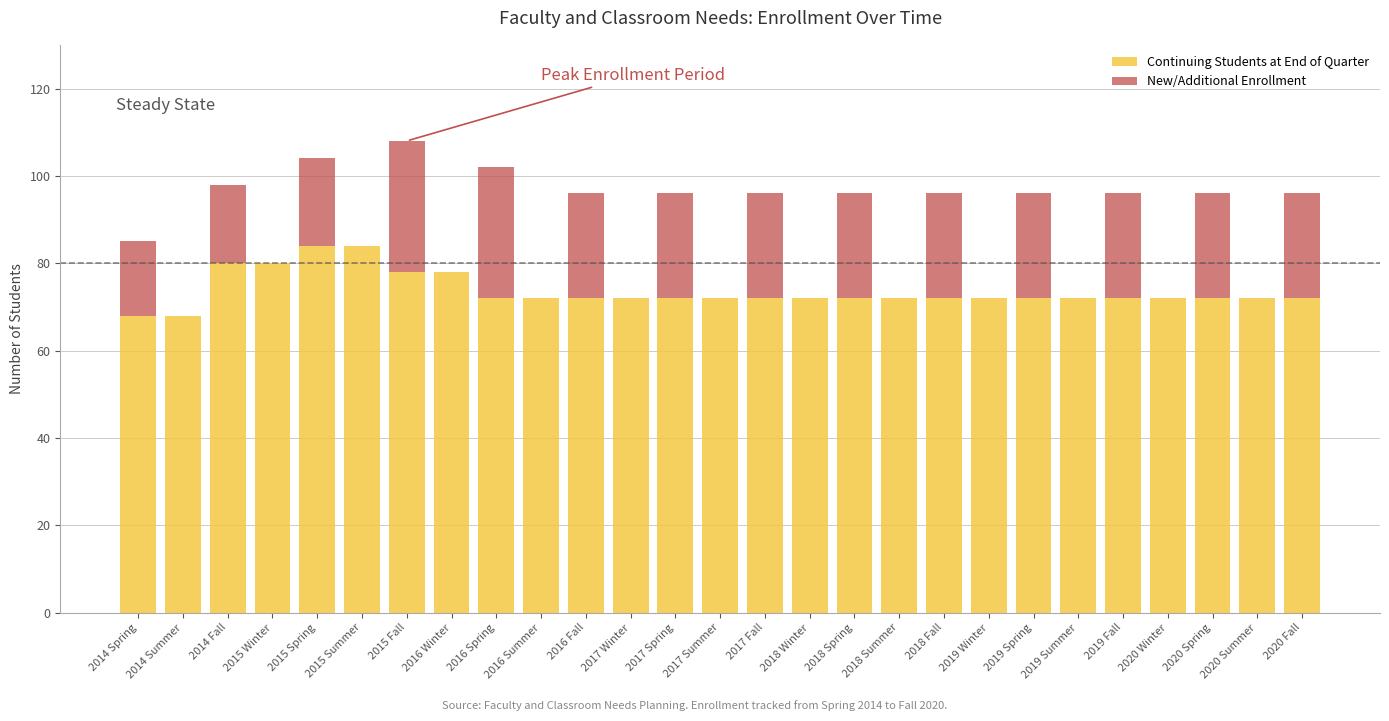

What is the sum of all Continuing Students at End of Quarter values?

1988